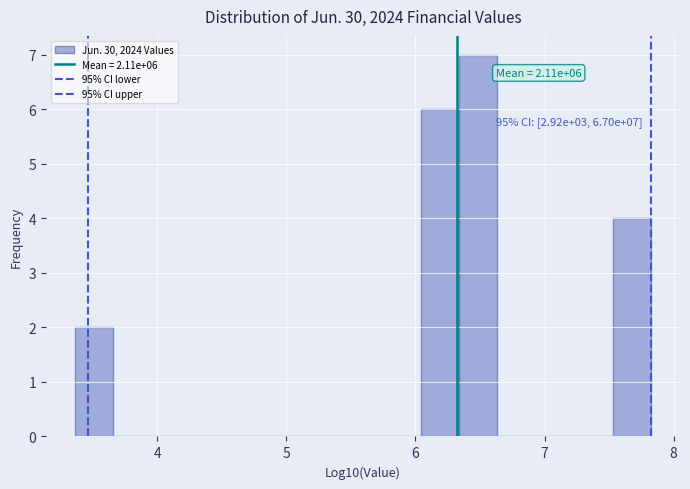

Around what value on the x-axis is the tallest bar? Give the approximate position of its centre, as read against the axis.

6.5